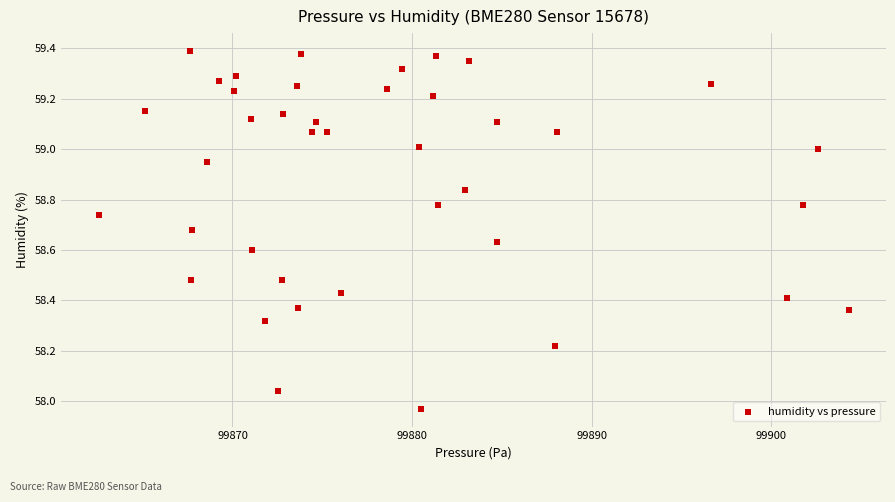

What is the range of Y values (max minus min)?

1.4